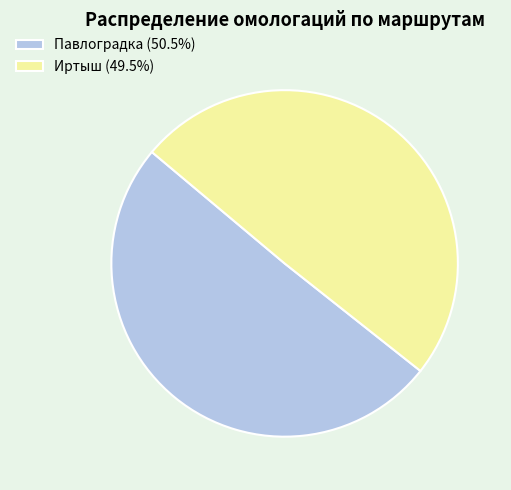

Approximately how many times larger is the value at Иртыш (49.5%) compared to Павлоградка (50.5%)?

1.0